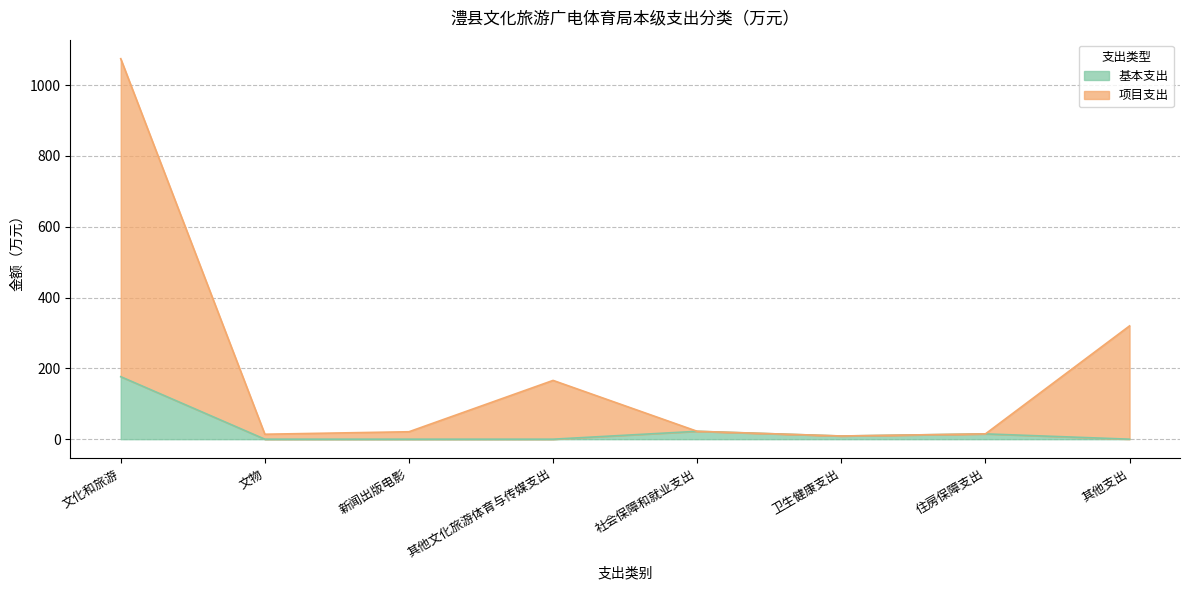

Which category has the lowest value in the 基本支出 series?

文物